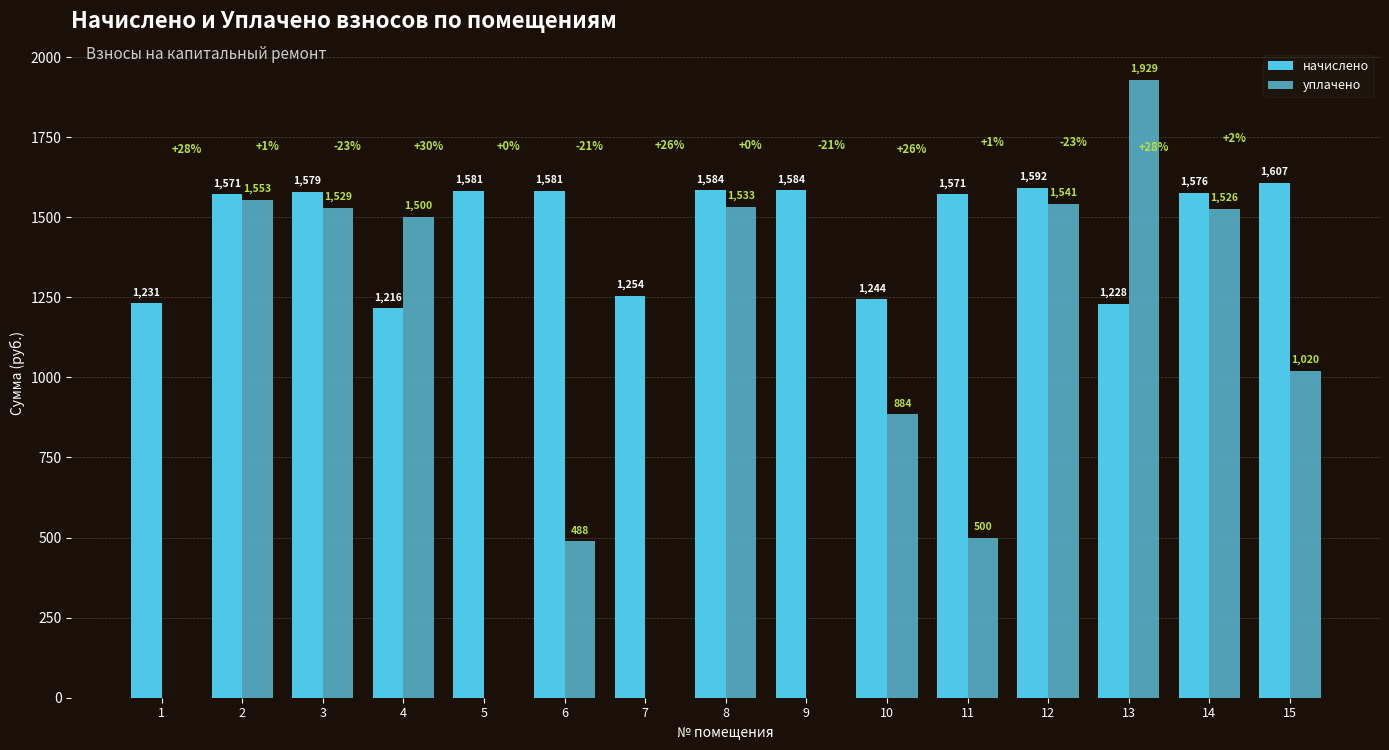

What is the value of the начислено bar at the 13th from the left?

1228.3